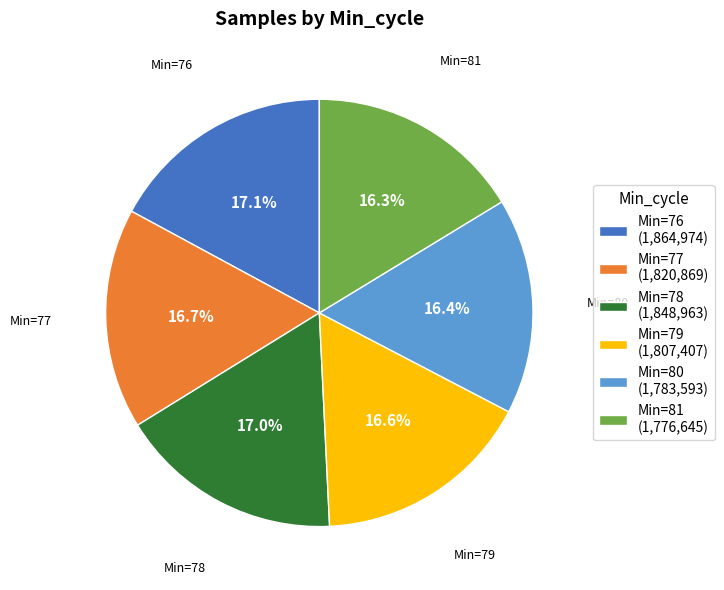

To the nearest percent, what is the difference between the largest and smallest slice percentages?

1%